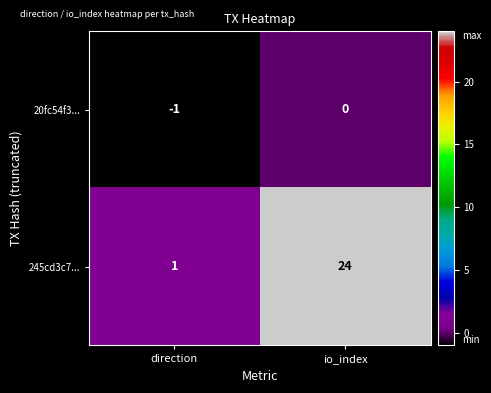

Rank the series at io_index from highest to lowest value.

245cd3c7..., 20fc54f3...